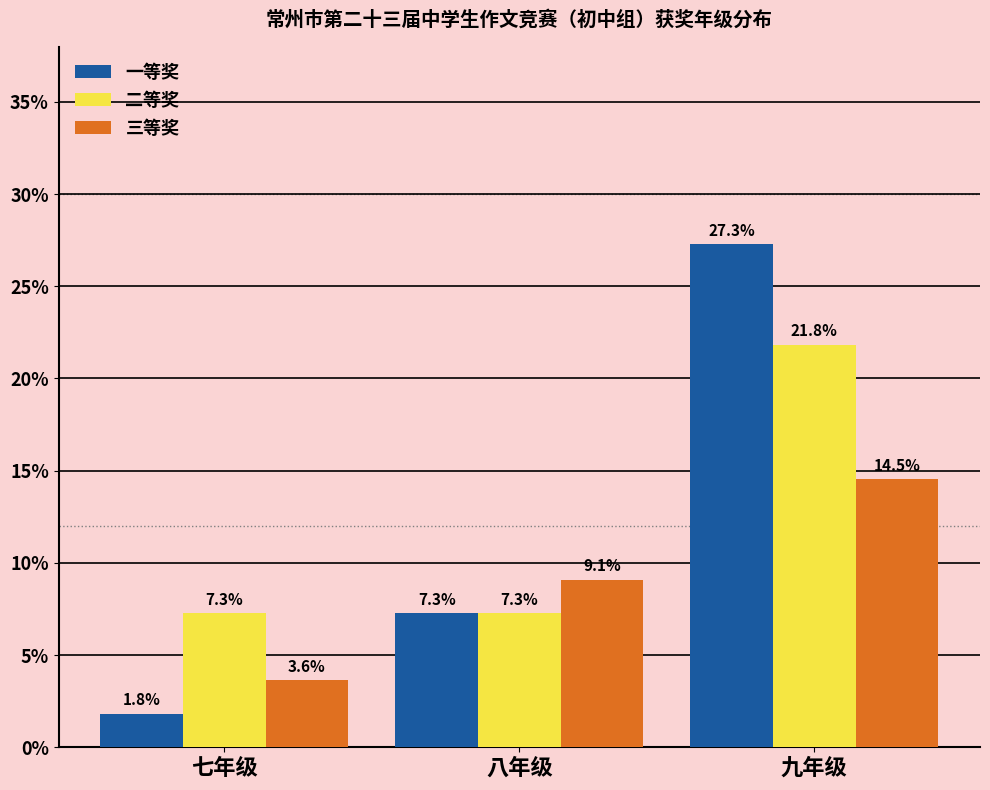

Reading left to right, extract all data points from this chart.

一等奖: 1.8	7.3	27.3
二等奖: 7.3	7.3	21.8
三等奖: 3.6	9.1	14.5